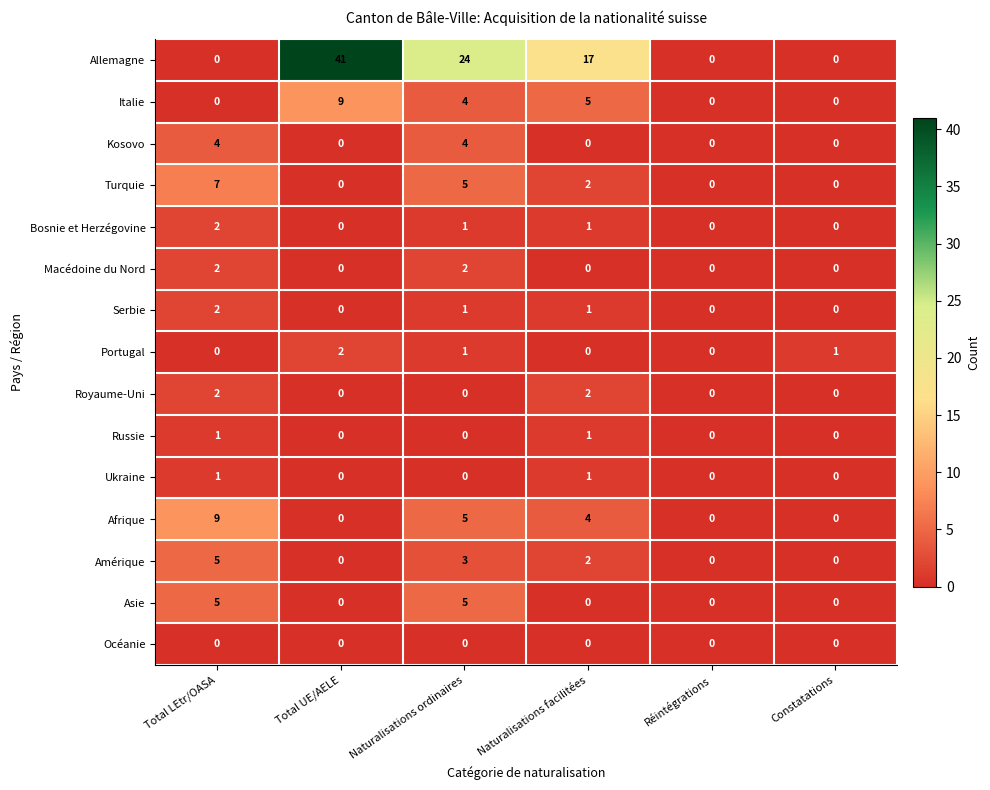

How many distinct data groups are displayed?

15